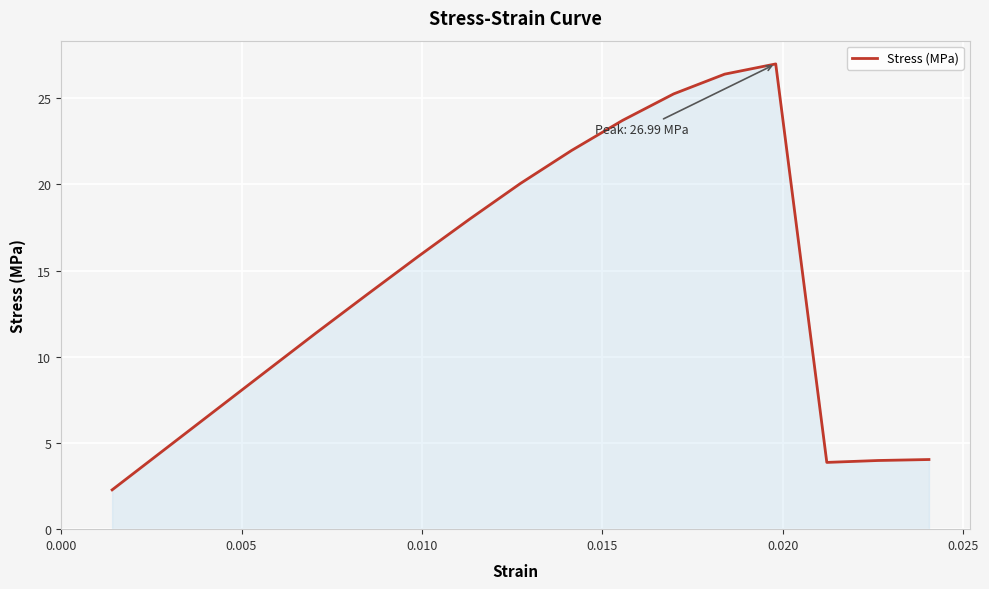

Count the number of values greater than 13.

9